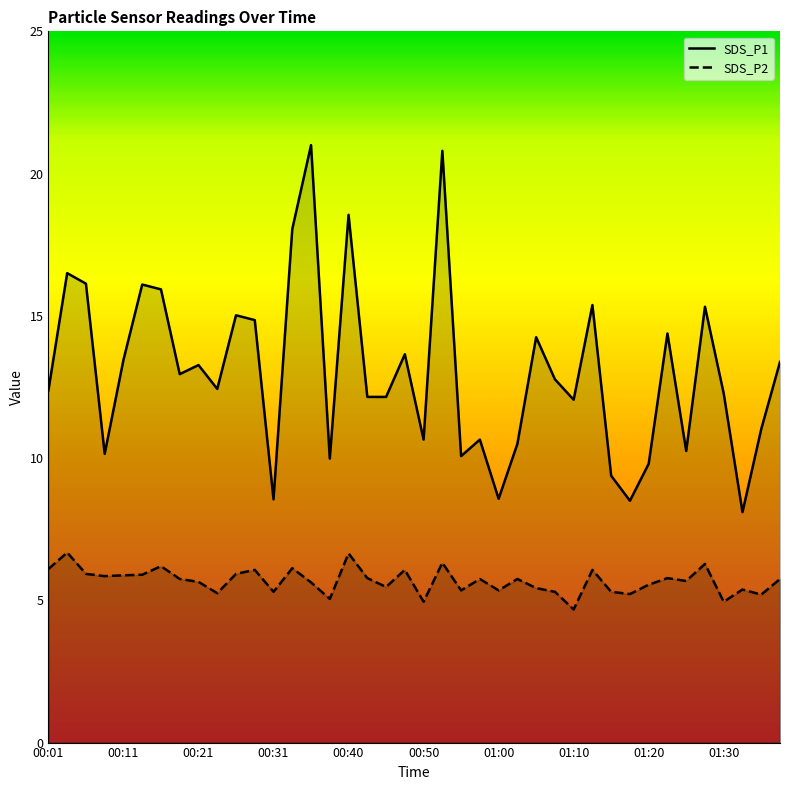

How many lines are shown in the chart?

2